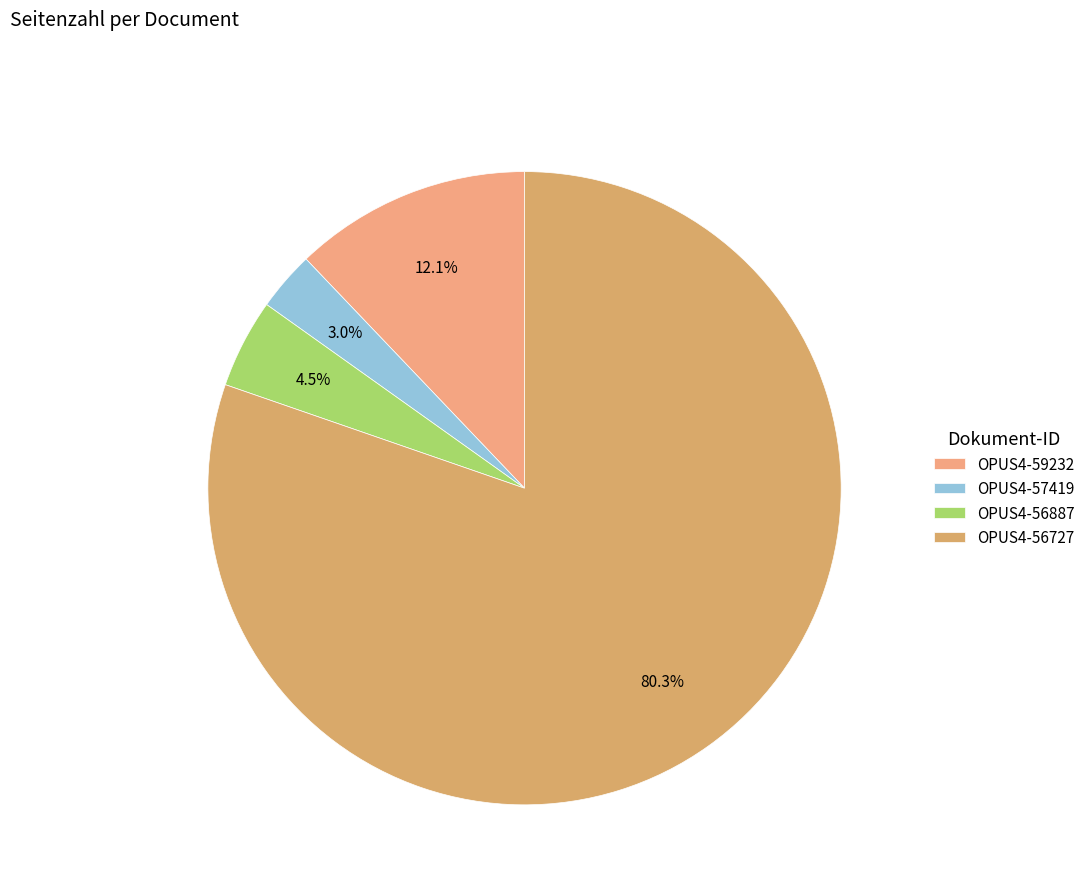

How many segments does this pie chart have?

4